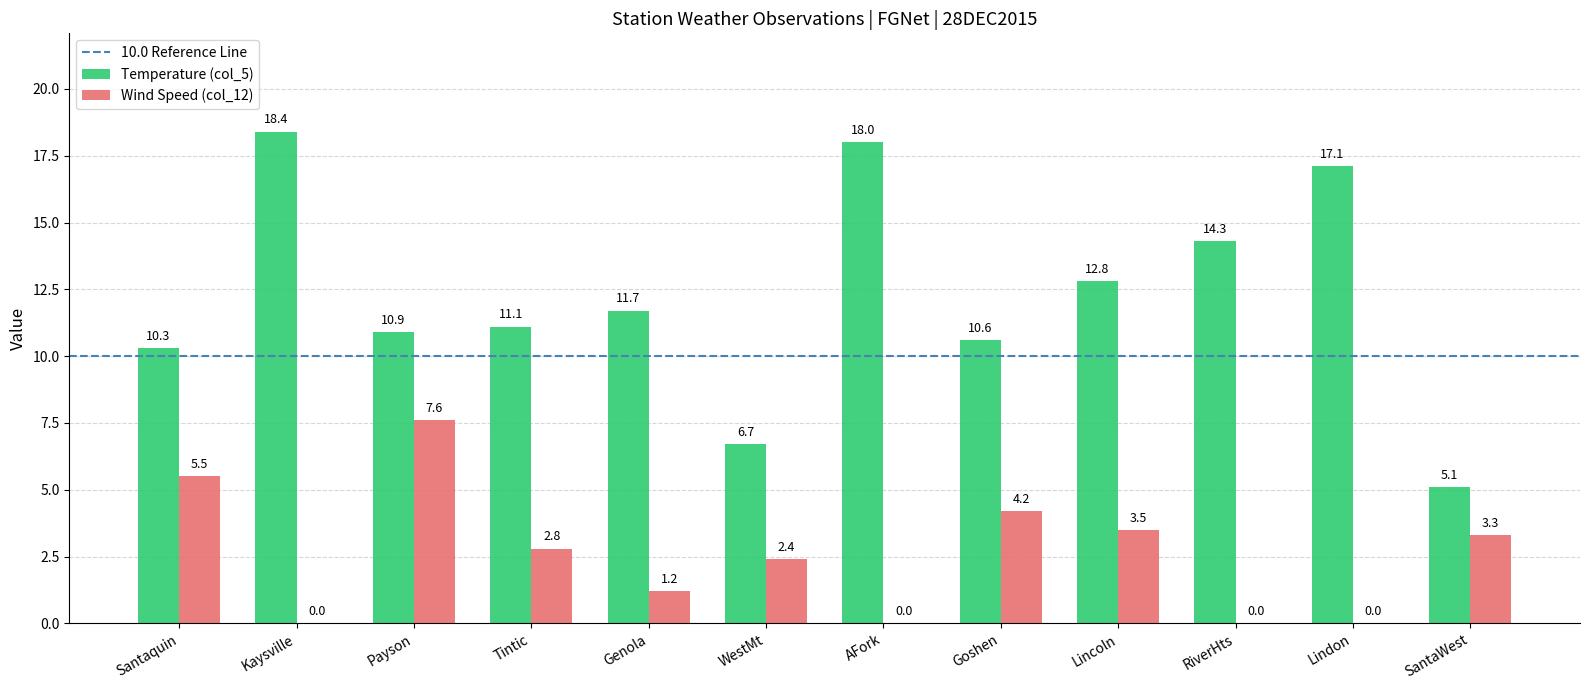

At which category does the chart reach its peak across all series?

Kaysville